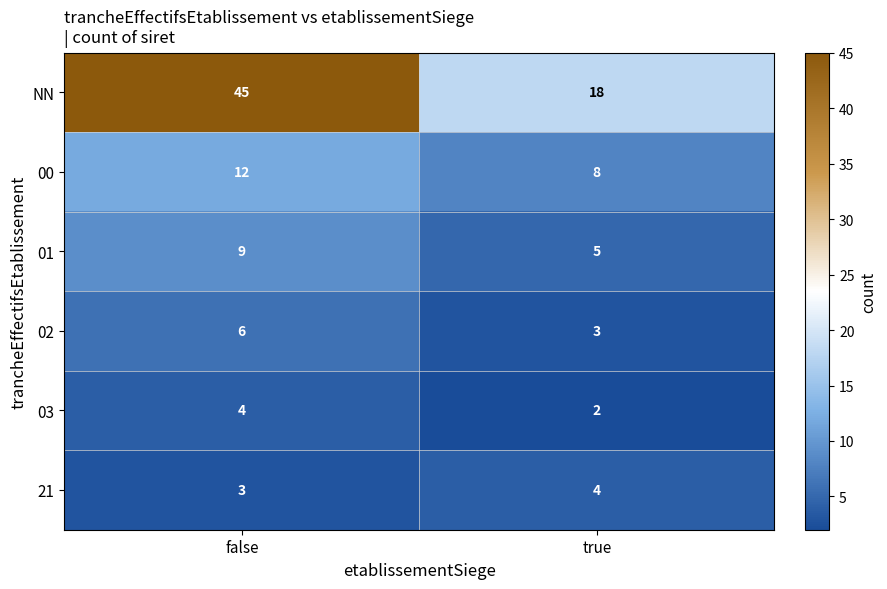

Which series changed the most between false and true?

NN